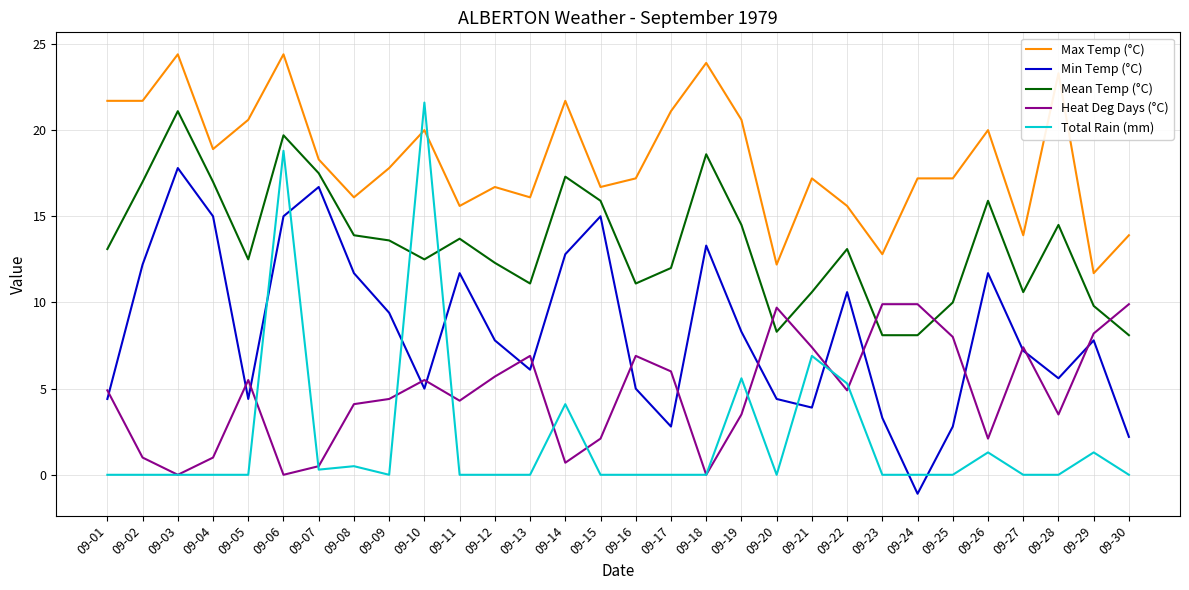

What is the average value of the Mean Temp (°C) series?

13.4